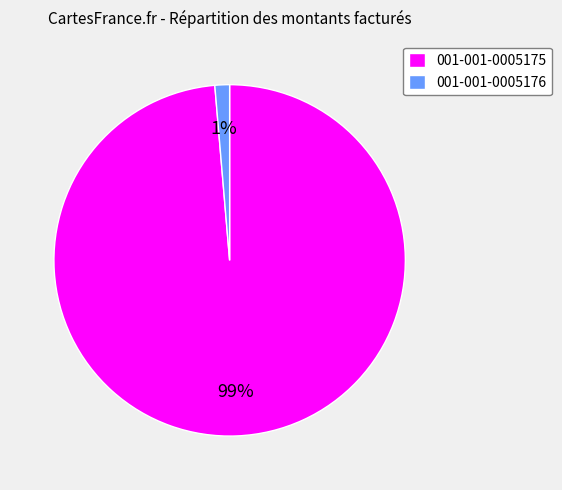

Which category has the biggest portion of the pie?

001-001-0005175